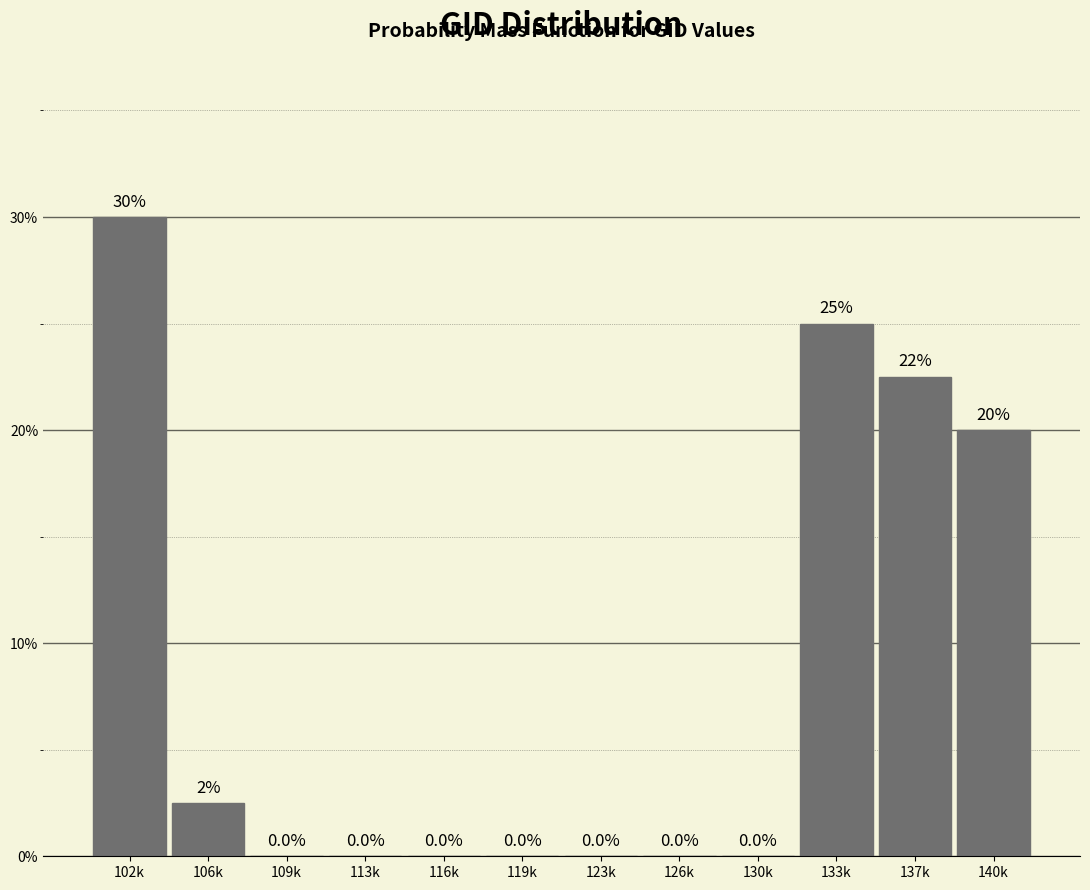

Reading left to right, what are all the values shown in this chart?

102k=30.0	106k=2.5	109k=0.0	113k=0.0	116k=0.0	119k=0.0	123k=0.0	126k=0.0	130k=0.0	133k=25.0	137k=22.5	140k=20.0